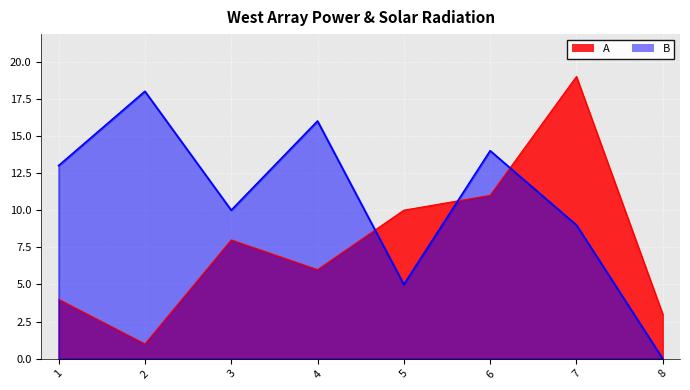

Where is A nearest to the value 10?

5